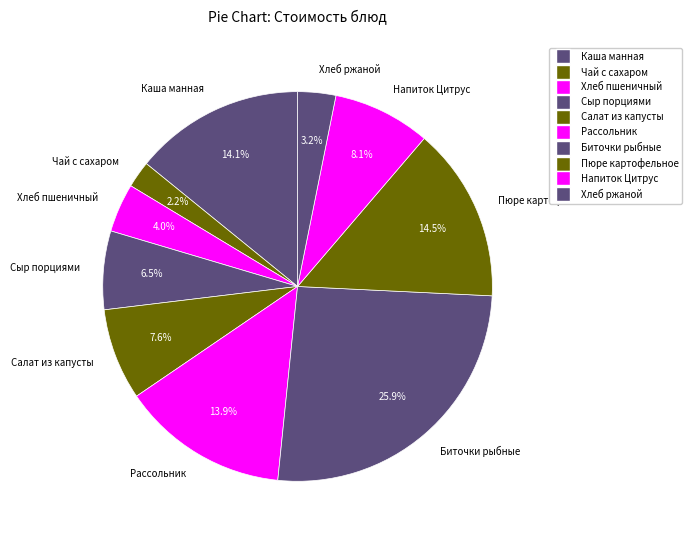

Do Салат из капусты and Сыр порциями together represent more than half of the pie?

No